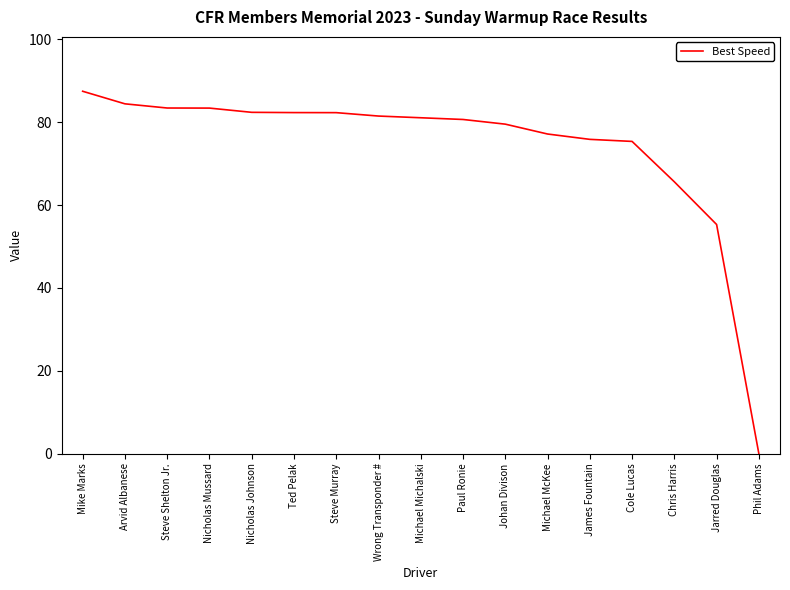

What is the maximum value shown in the chart?

87.5